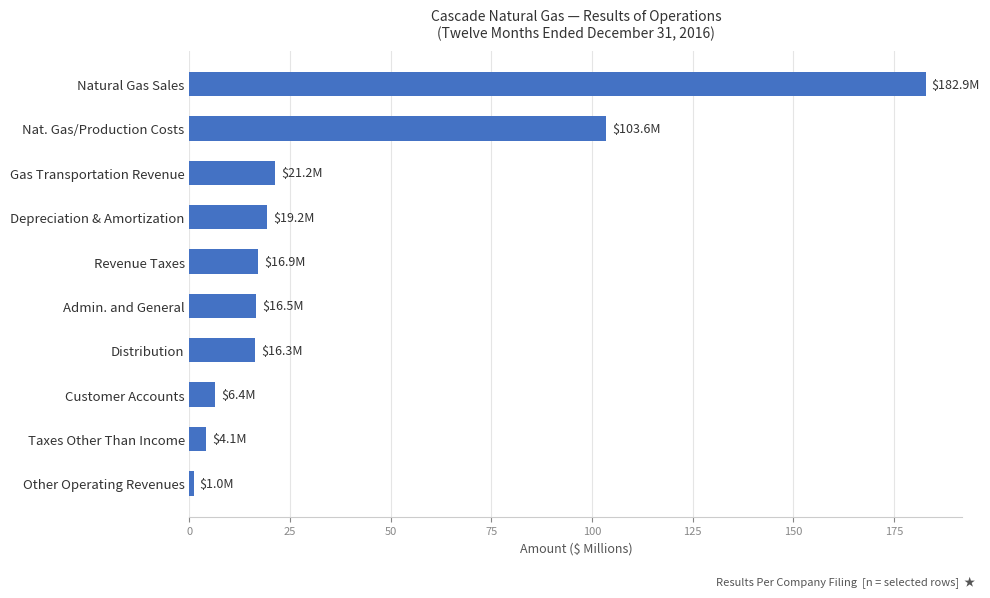

What is the change in value from Natural Gas Sales to Admin. and General?

-166.4